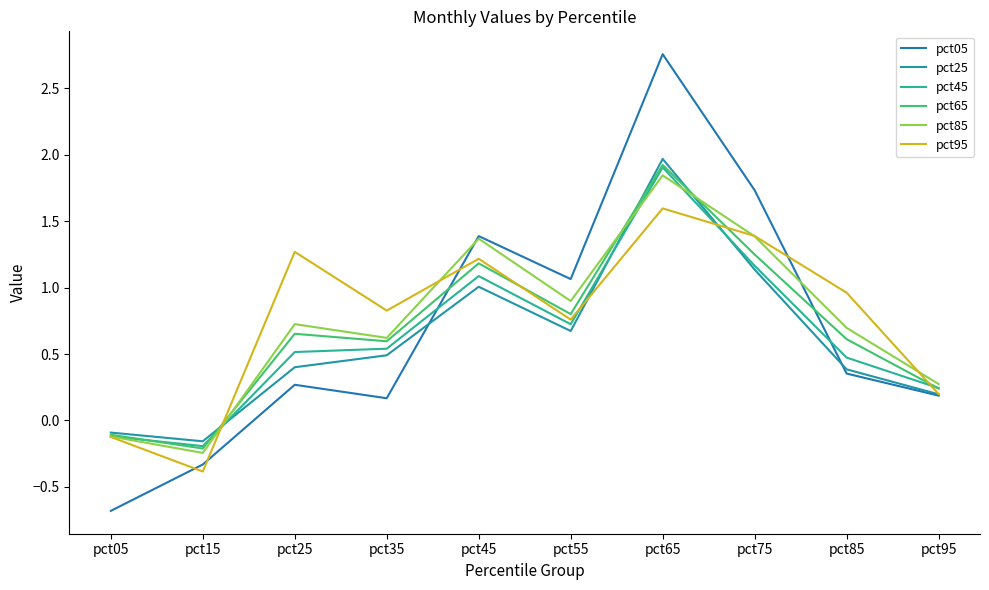

At pct75, list the series in order from smallest to largest.

pct25, pct45, pct65, pct85, pct95, pct05